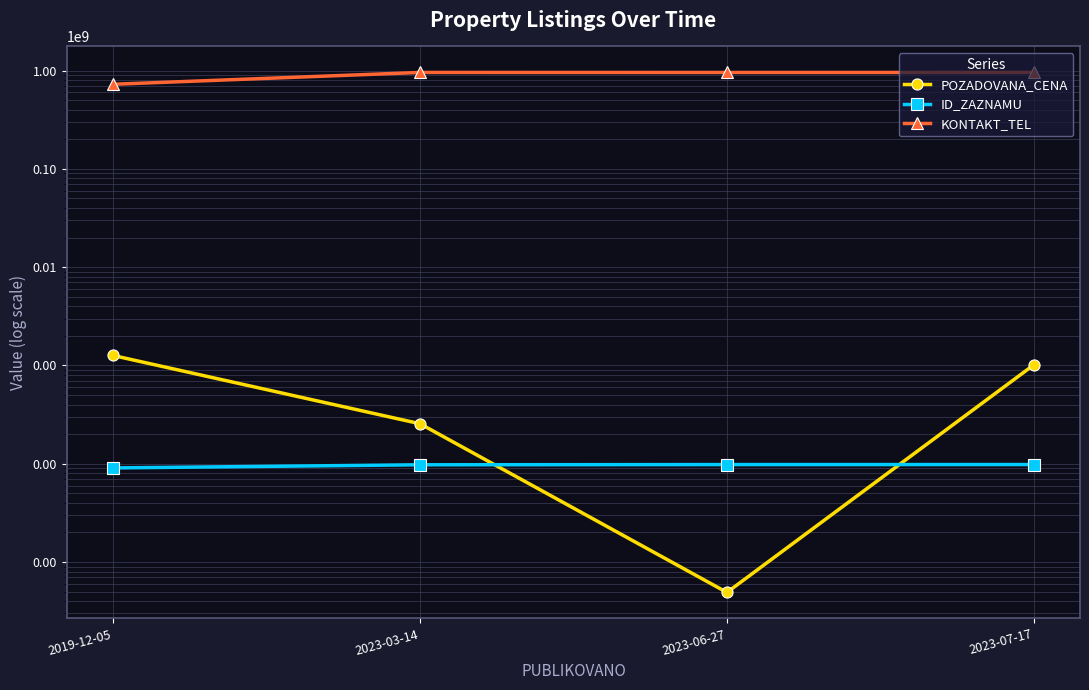

At how many categories does at least one series exceed 22324275?

4